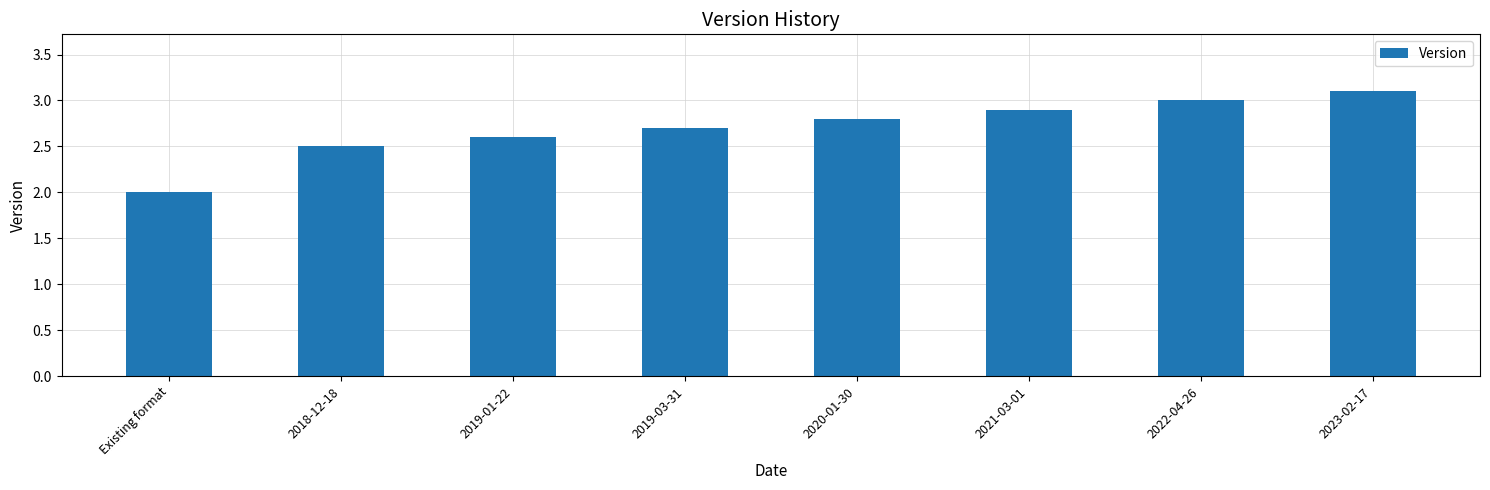

How many bars are there in total?

8